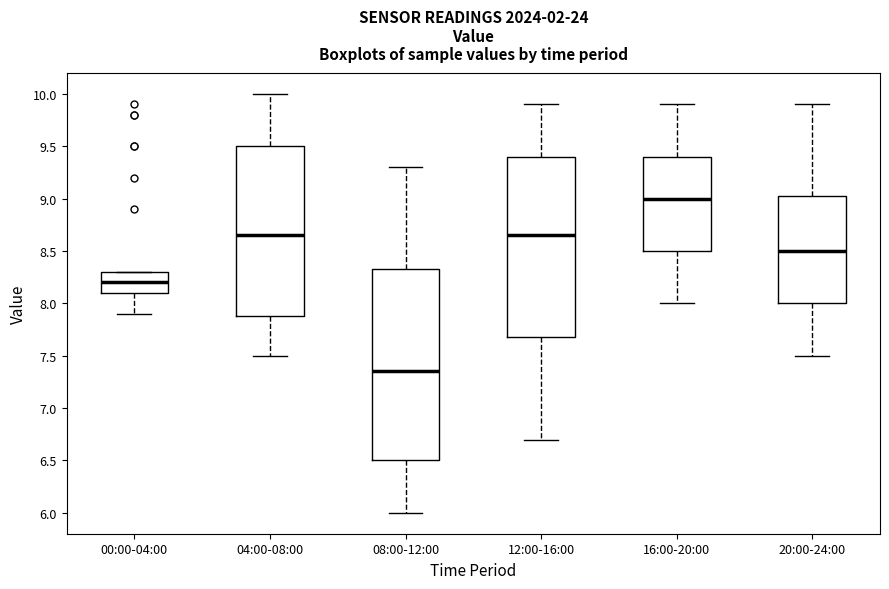

Which box's median line is the lowest?

08:00-12:00